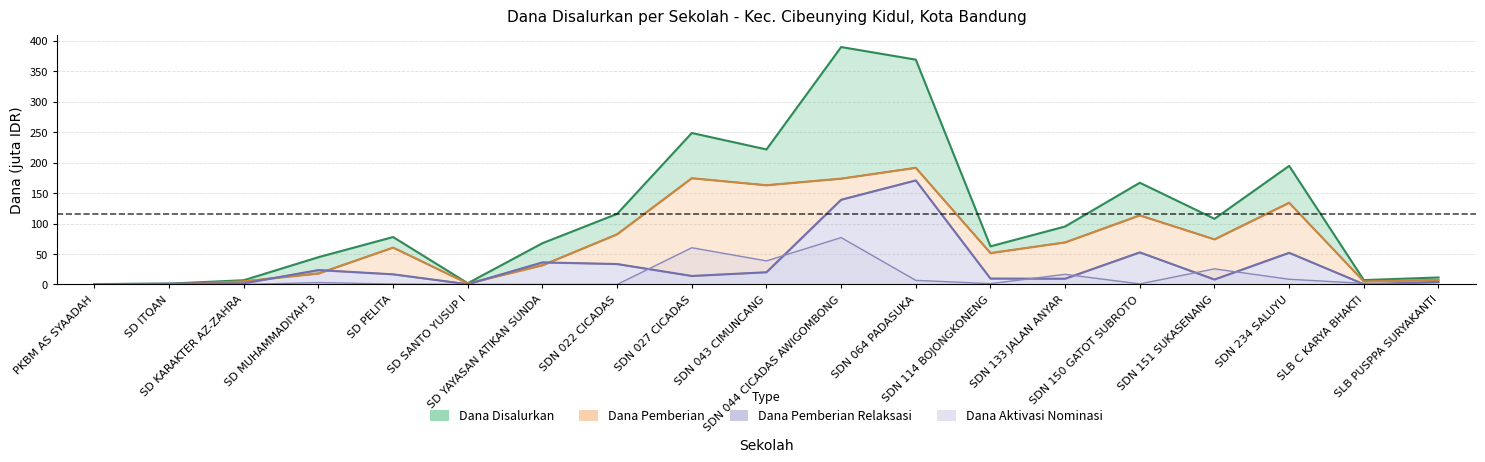

Is it true that Dana_Aktivasi equals 8.6 at SDN 234 SALUYU?

True